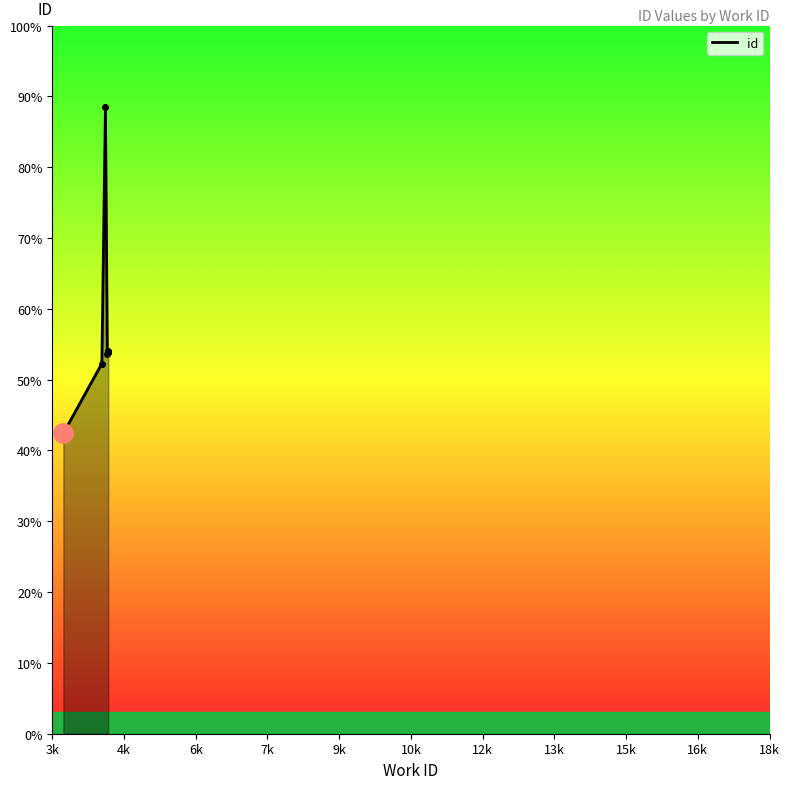

Is it true that the value at 3k is 14963?

False